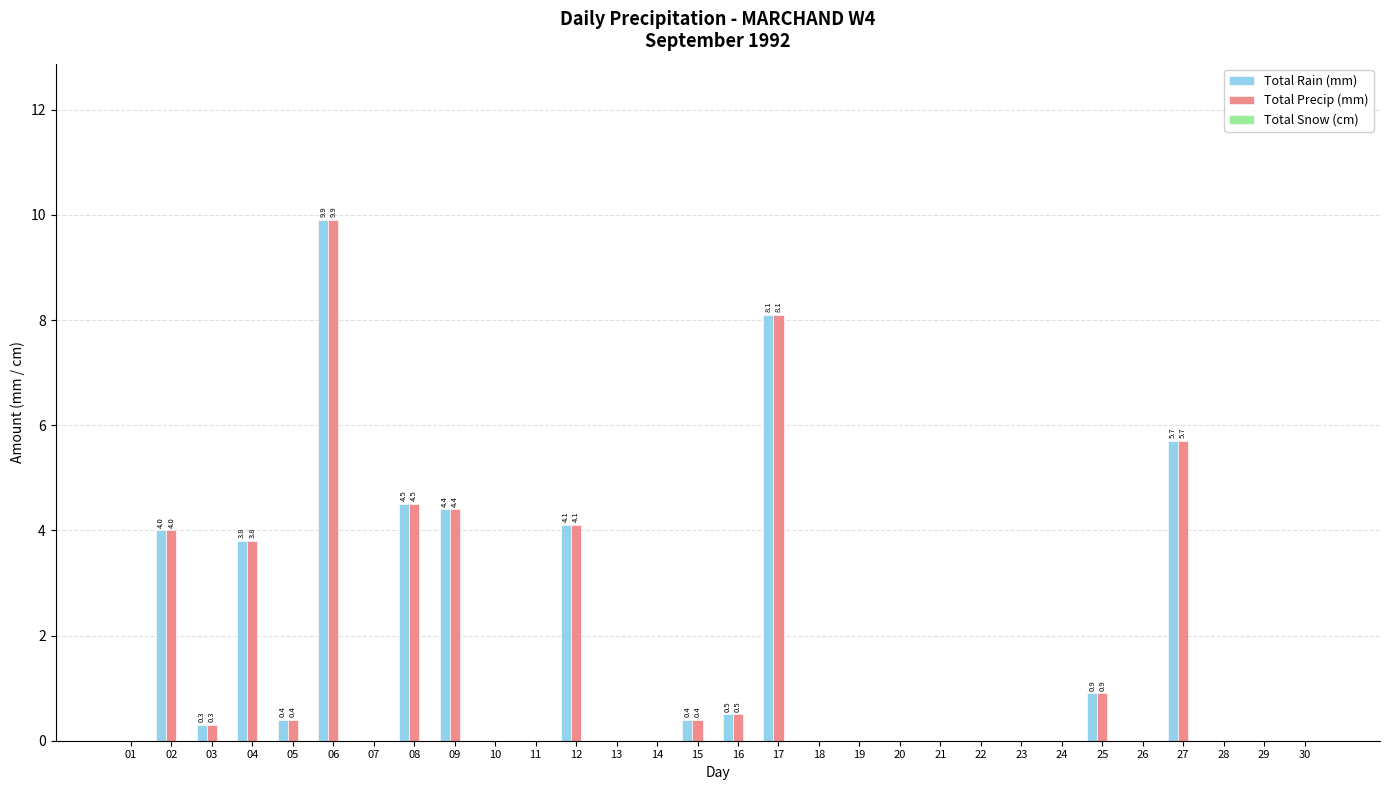

The Total Precip (mm) series shows -4.3 at 30. True or false?

False